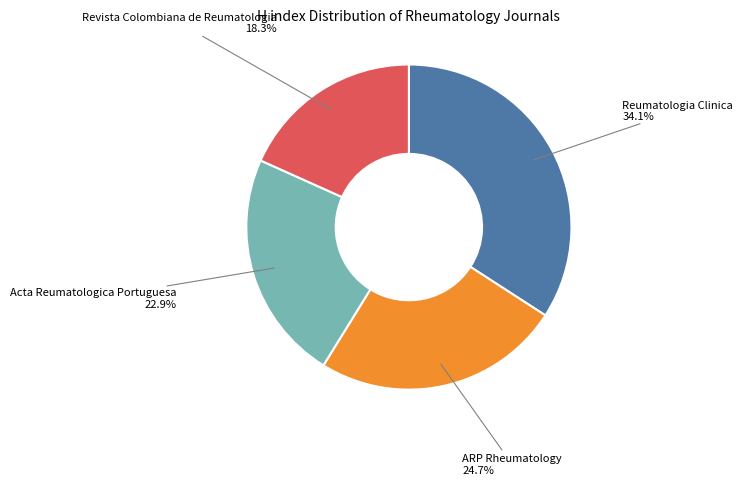

Is there any slice that represents more than half of the pie?

No